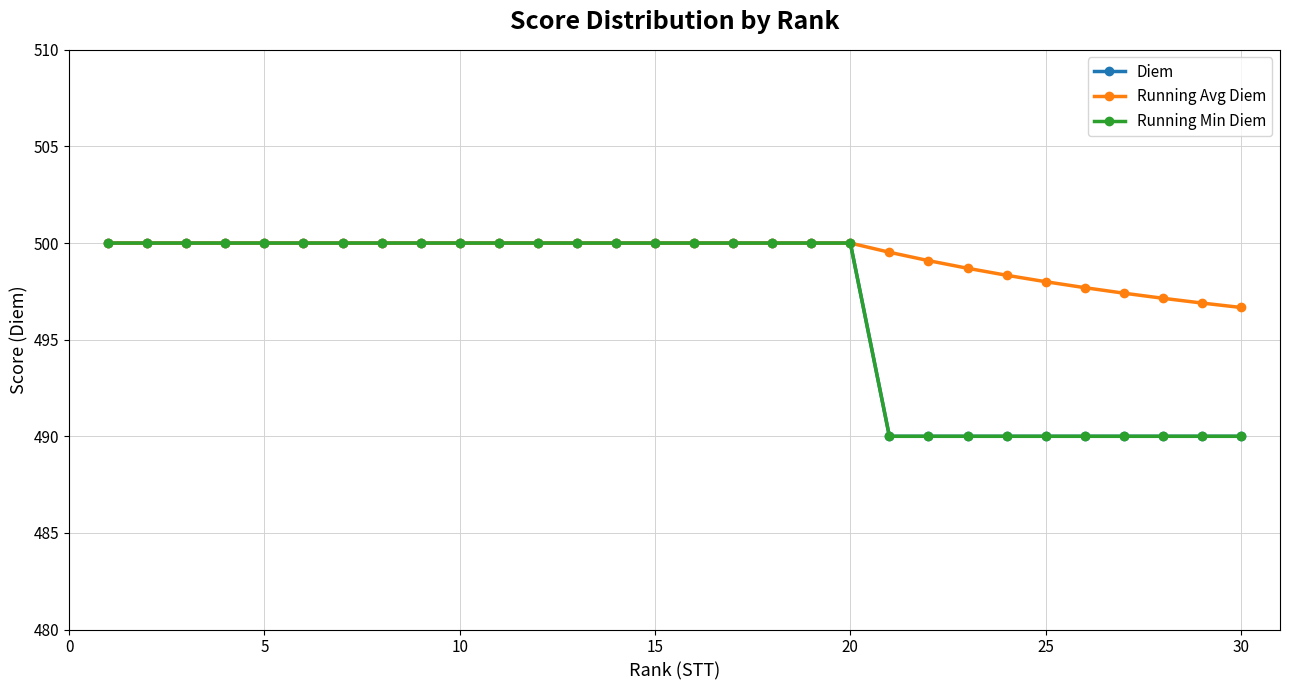

Does the chart have visible grid lines?

Yes